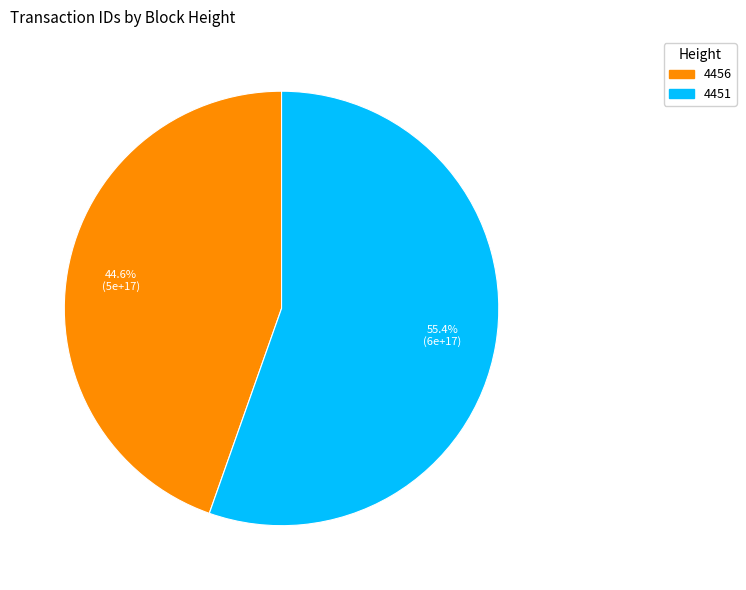

True or false: 4451 accounts for 55% of the total.

True